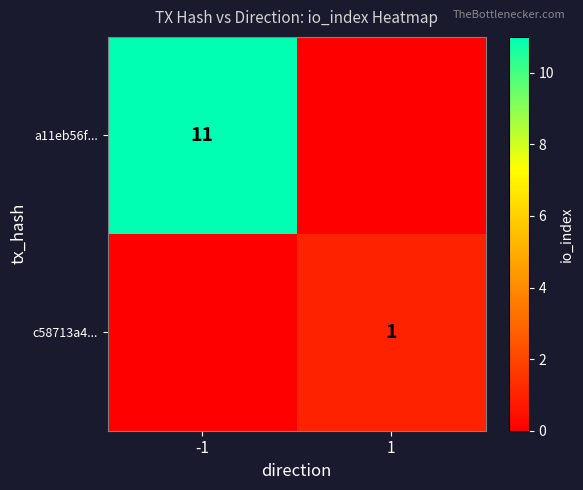

True or false: c58713a4... has a value of 2 at 1.

False